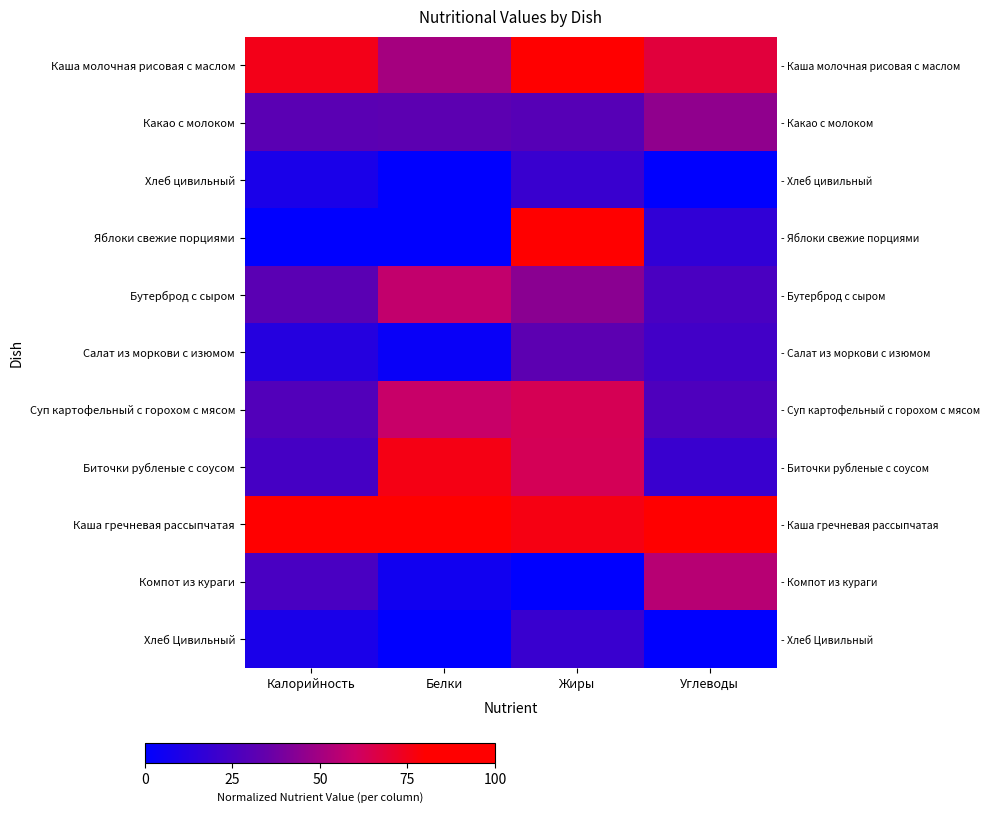

List the series in order of their peak value, lowest first.

Хлеб цивильный, Хлеб Цивильный, Салат из моркови с изюмом, Какао с молоком, Компот из кураги, Бутерброд с сыром, Суп картофельный с горохом с мясом, Биточки рубленые с соусом, Яблоки свежие порциями, Каша молочная рисовая с маслом, Каша гречневая рассыпчатая